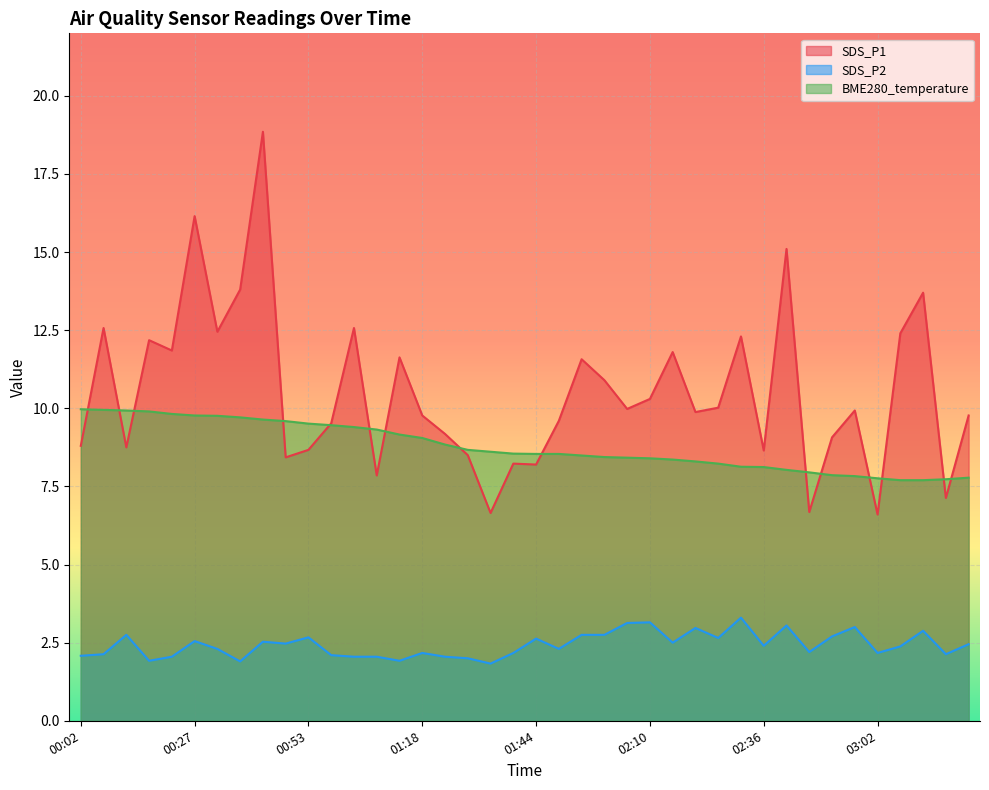

At which label does BME280_temperature reach its peak?

00:02